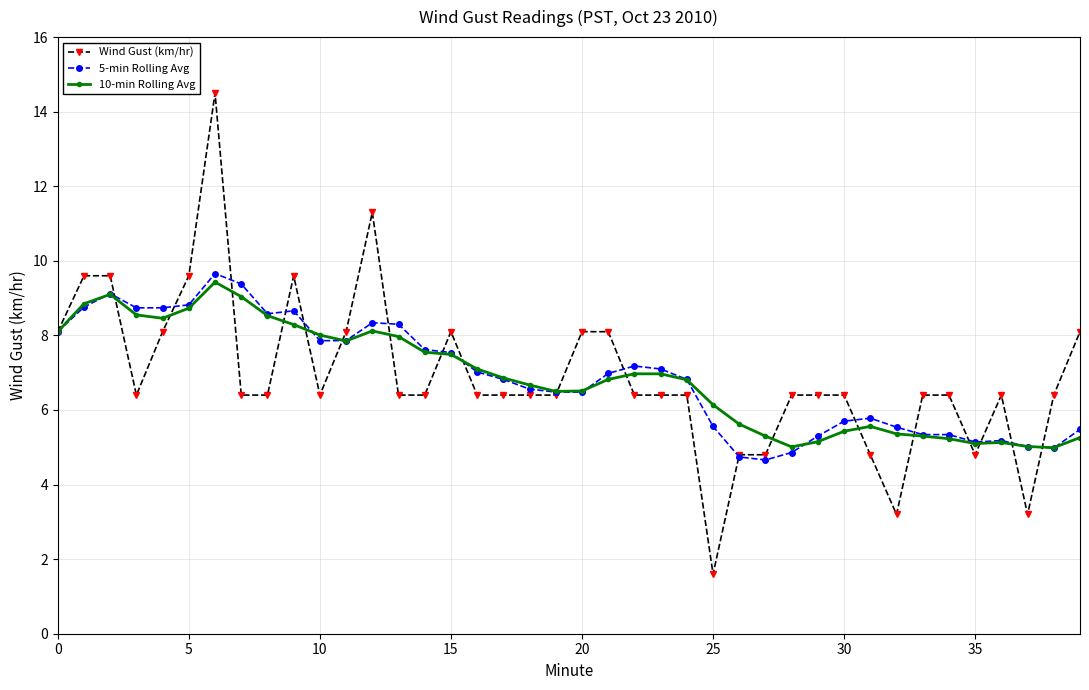

True or false: Wind Gust (km/hr) has more than 2 interior local peaks.

True